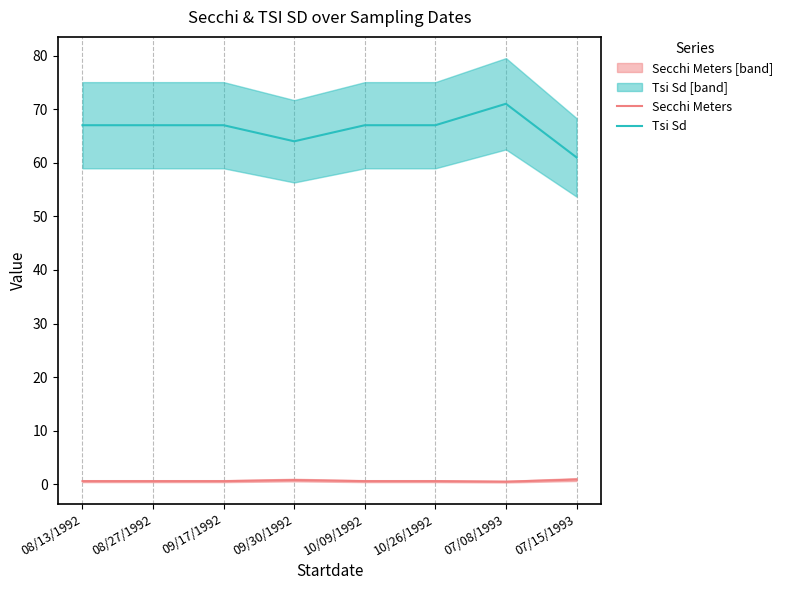

What is the greatest value displayed?

71.0